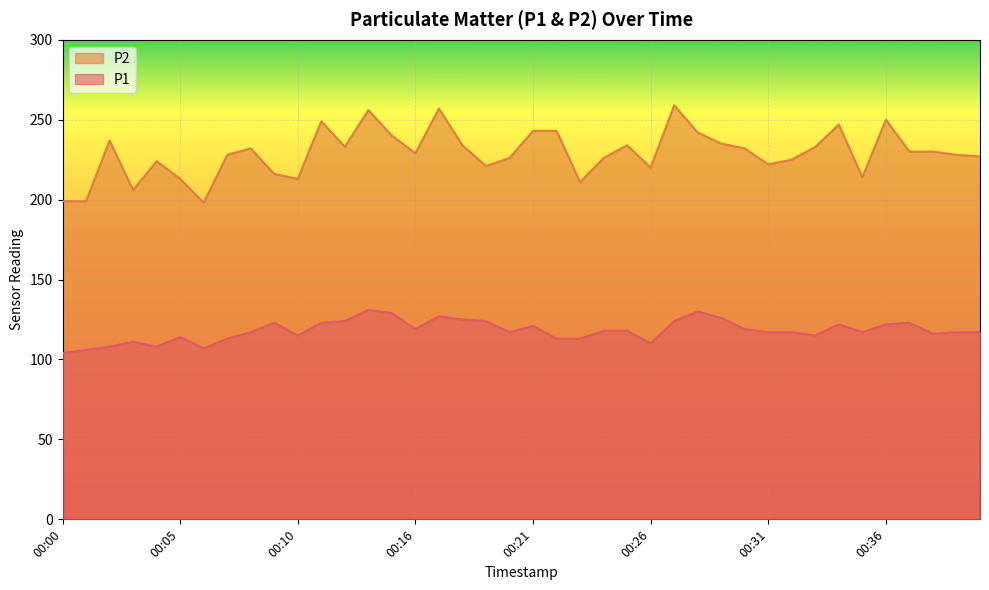

How many values in the P2 series are below 230?

20